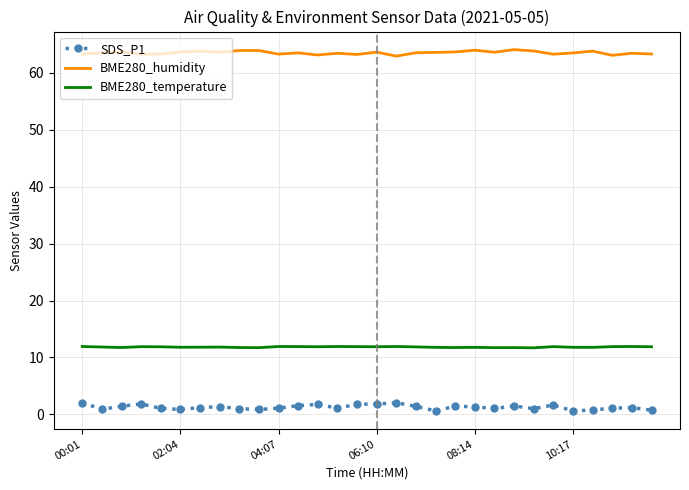

Which series has the widest spread of values?

SDS_P1